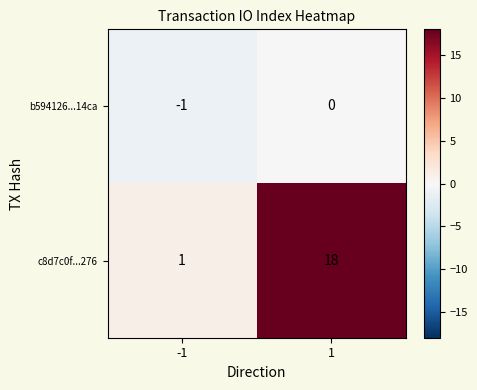

What is the maximum value shown in the chart?

18